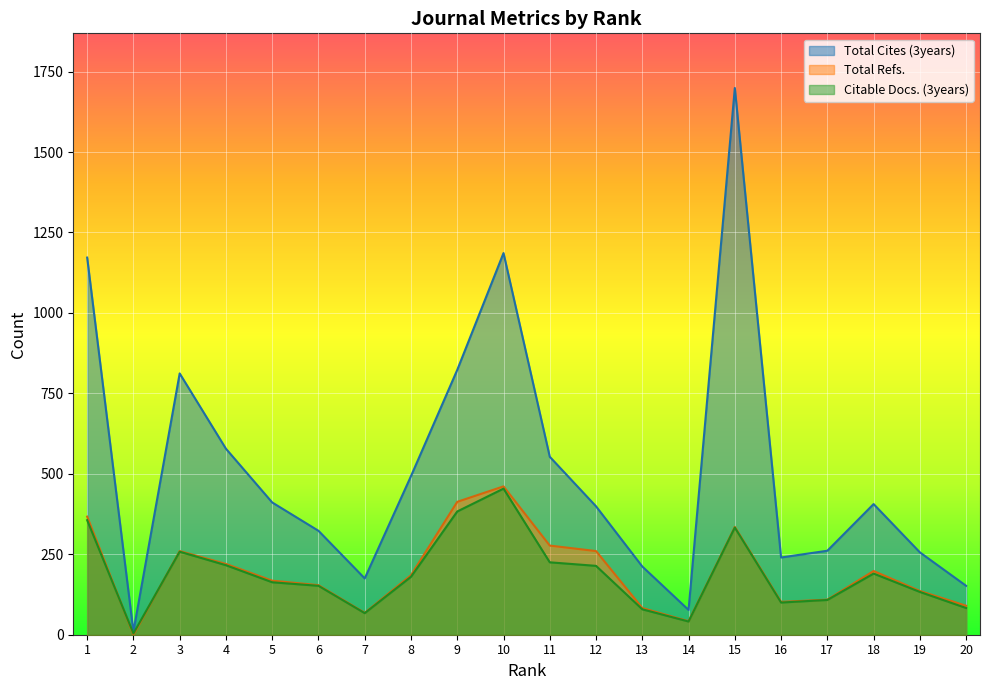

Is the value of Total Refs. at 17 greater than the value of Citable Docs. (3years) at 19?

No